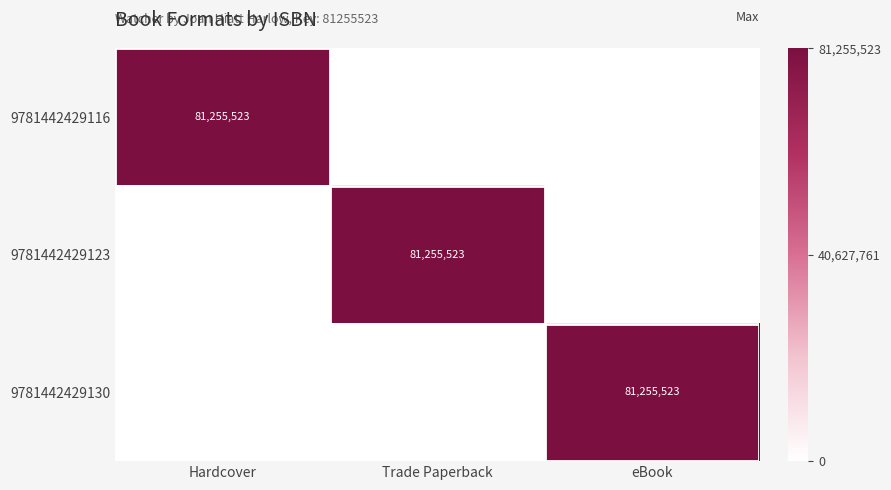

The value of 9781442429116 at Hardcover is 23836064. True or false?

False